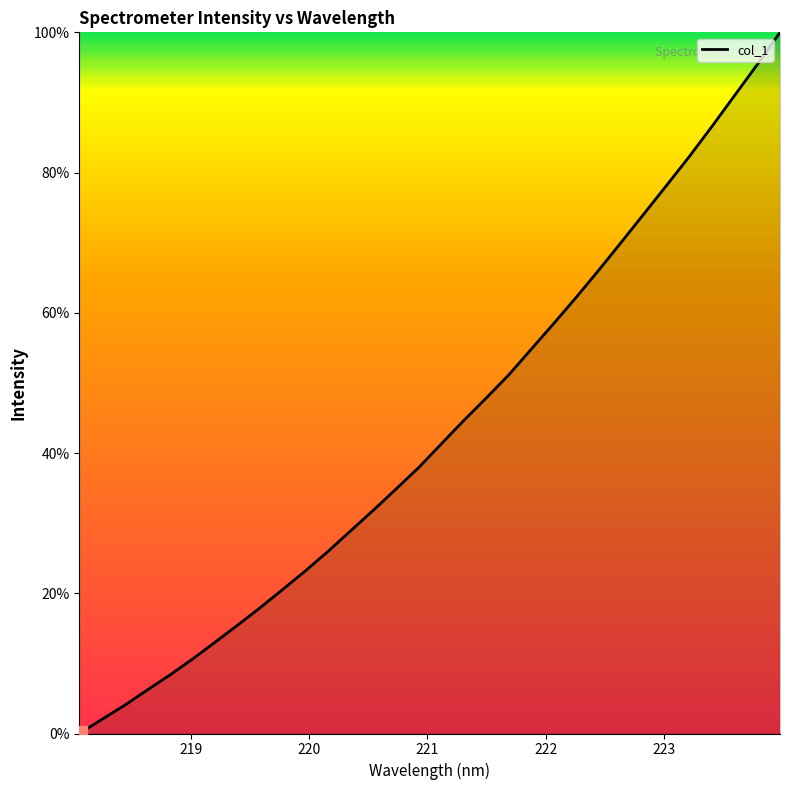

What is the maximum value shown in the chart?

100.0